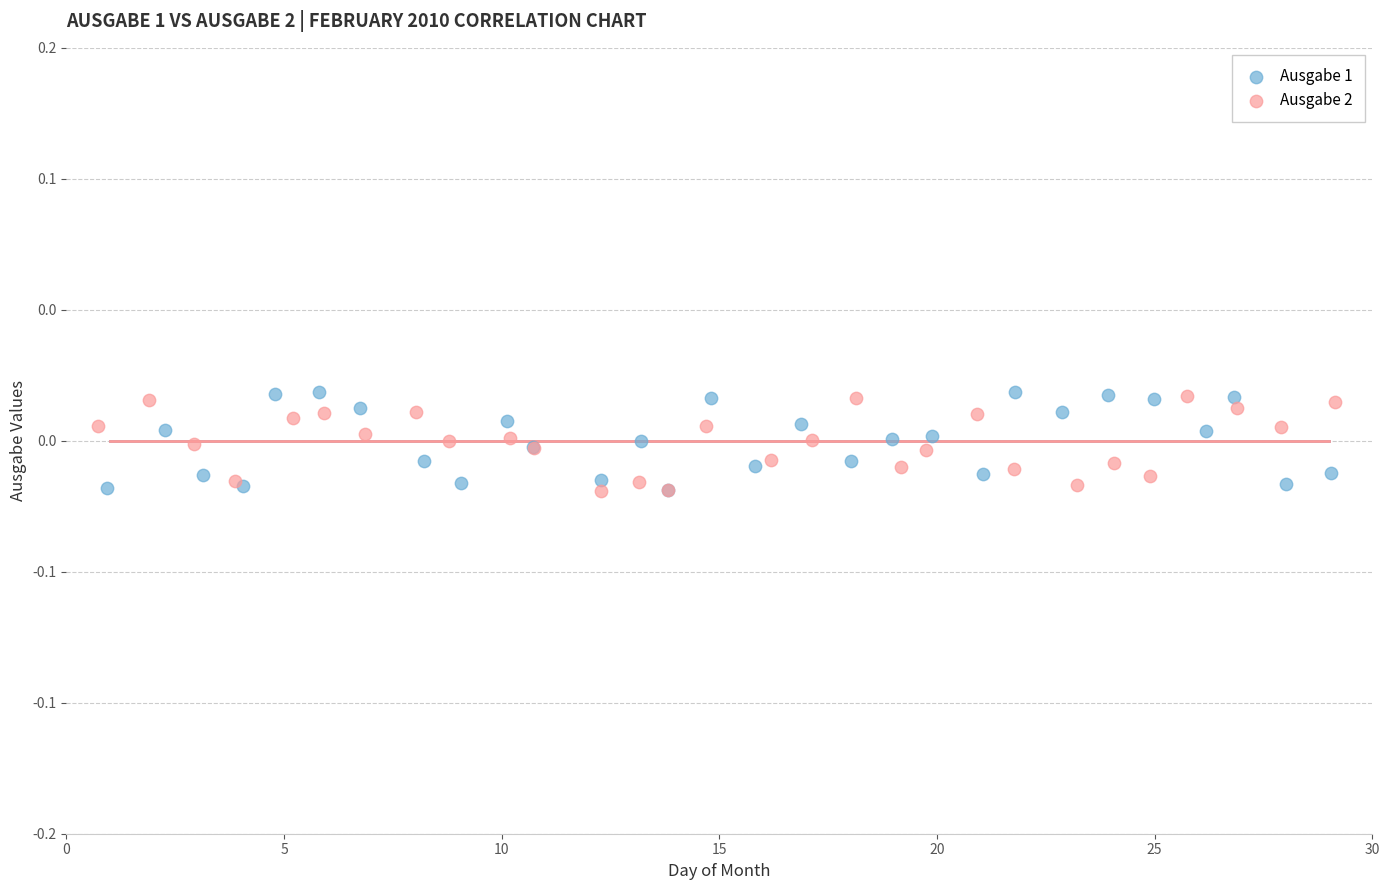

What are all the series names shown in the legend?

Ausgabe 1, Ausgabe 2